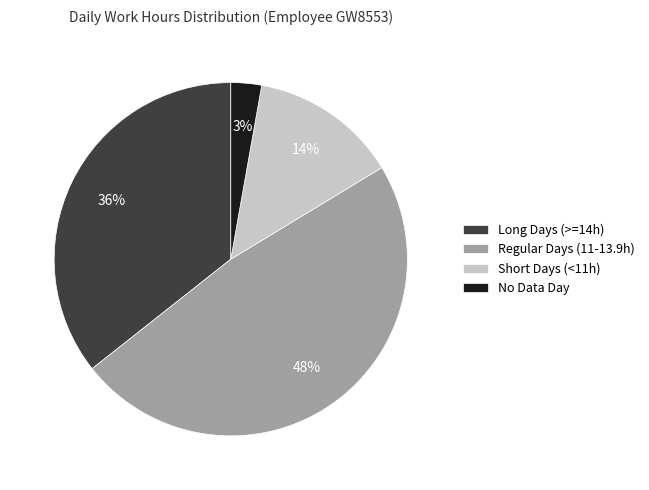

To the nearest percent, what is the difference between the largest and smallest slice percentages?

45%